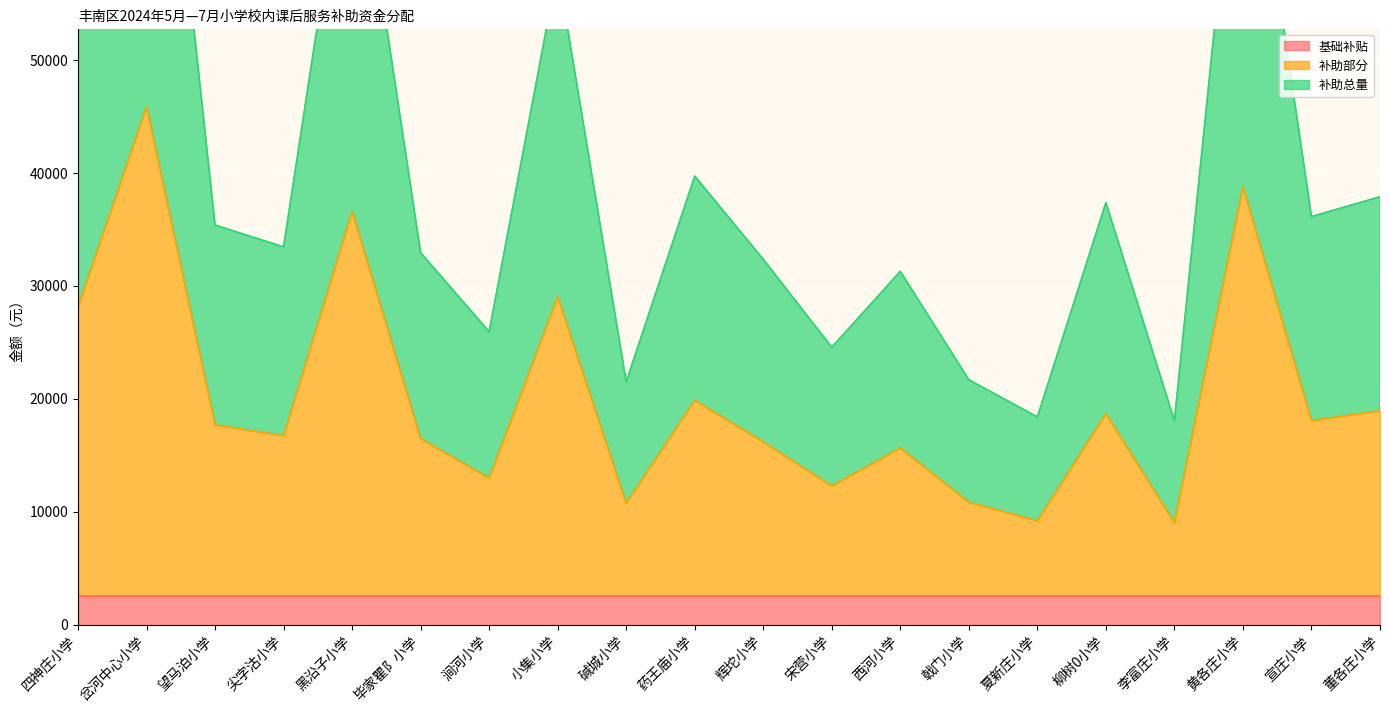

The 补助部分 series shows 16165 at 辉坨小学. True or false?

True